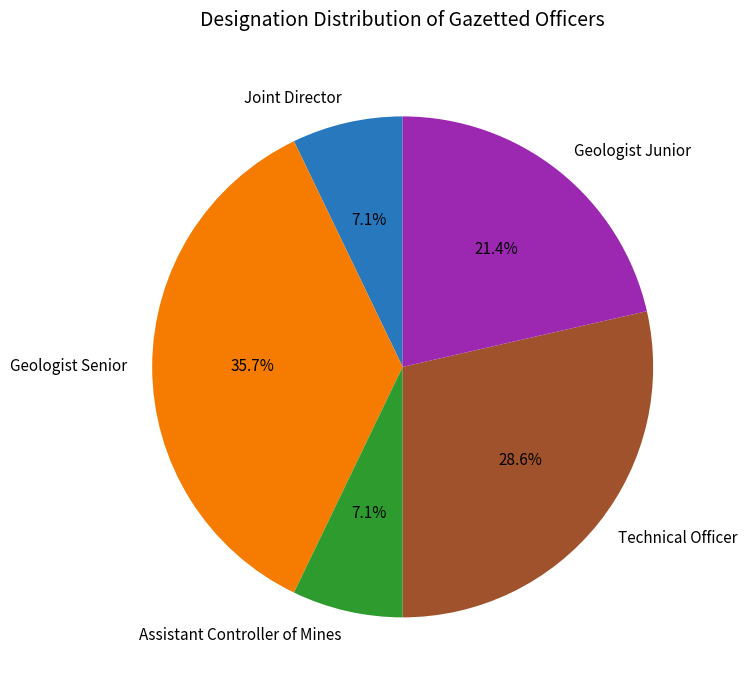

True or false: Geologist Junior accounts for 21% of the total.

True